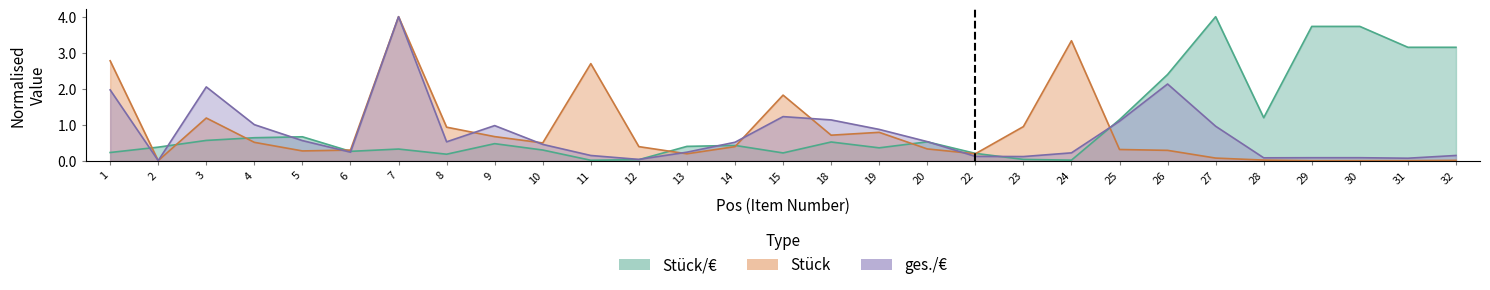

Which series has the largest range (max minus min)?

Stück